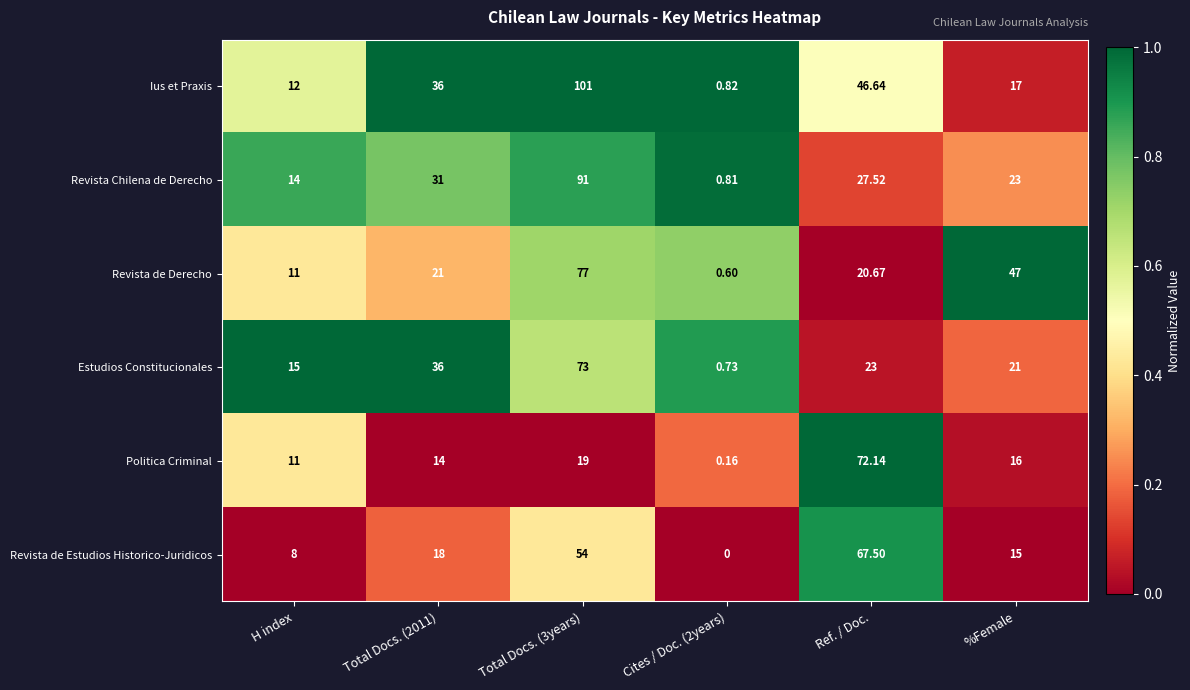

Which series changed the most between H index and Total Docs. (2011)?

Ius et Praxis